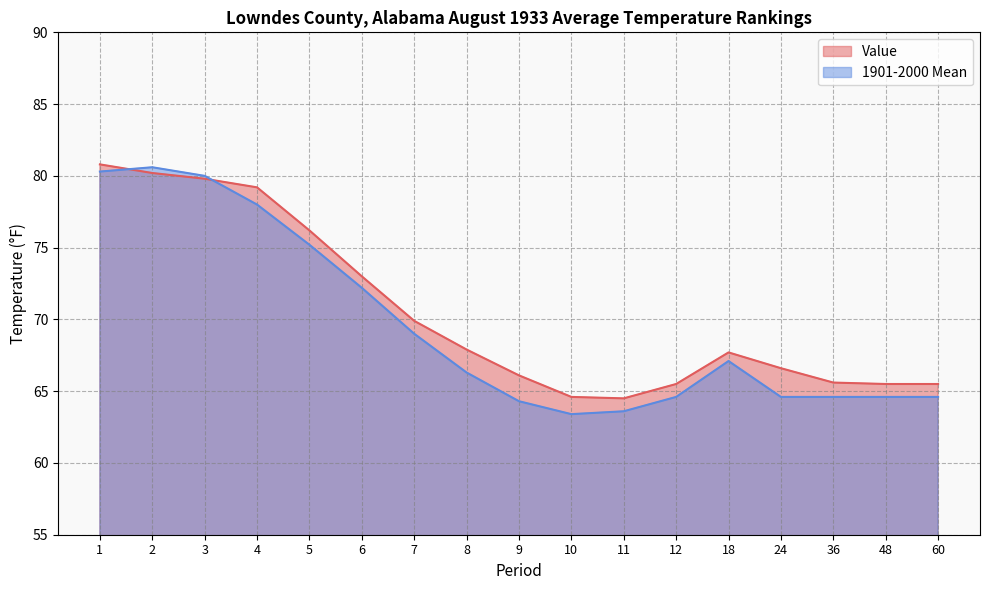

What are all the series names shown in the legend?

Value, 1901-2000 Mean